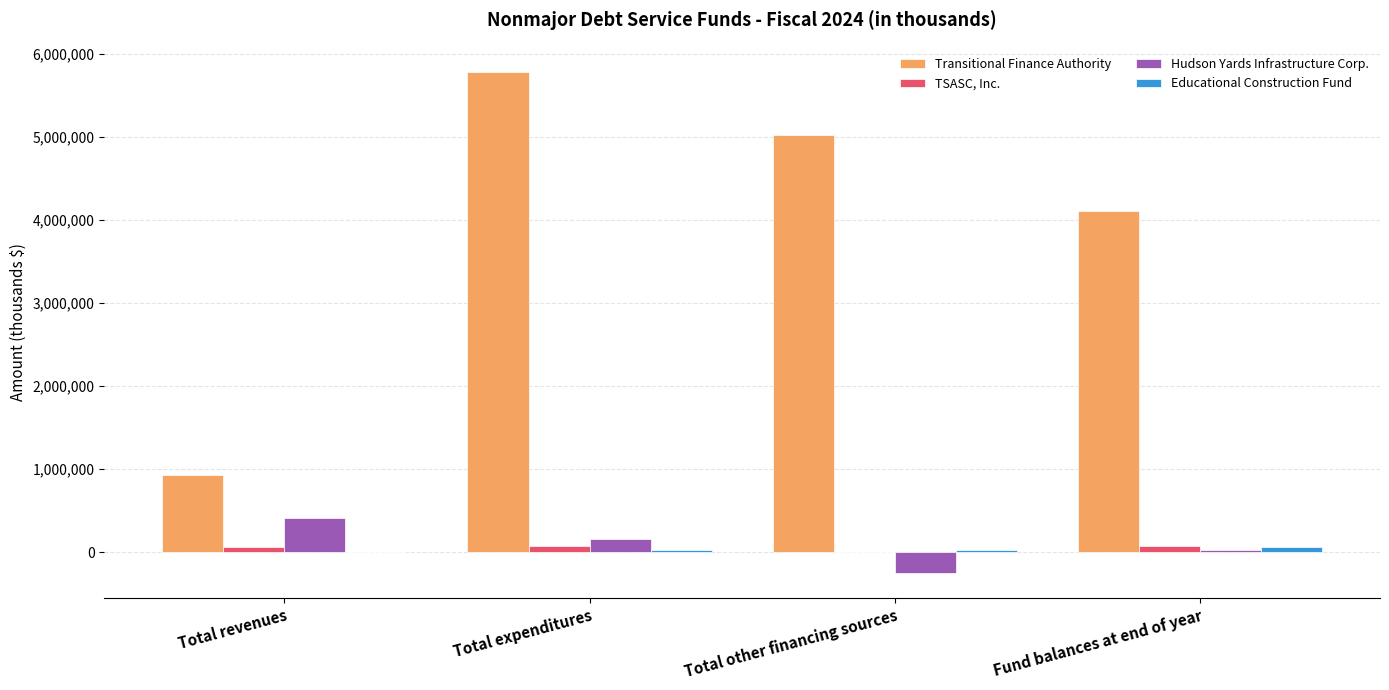

Which series changed the most between Total revenues and Total expenditures?

Transitional Finance Authority